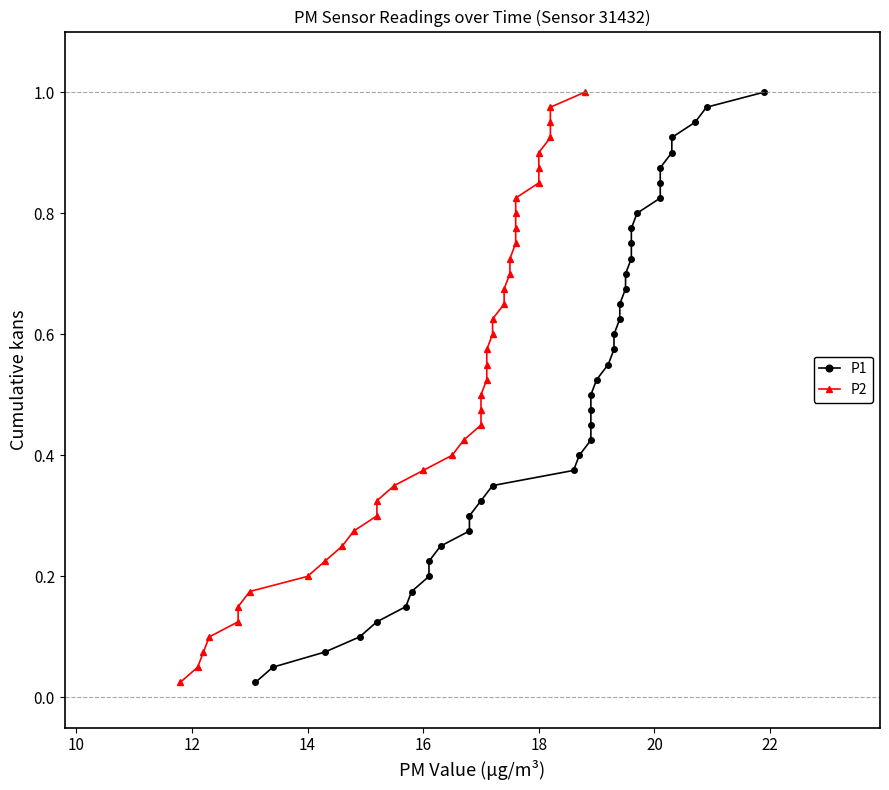

True or false: P1 has more than 0 points higher than both neighbors.

False